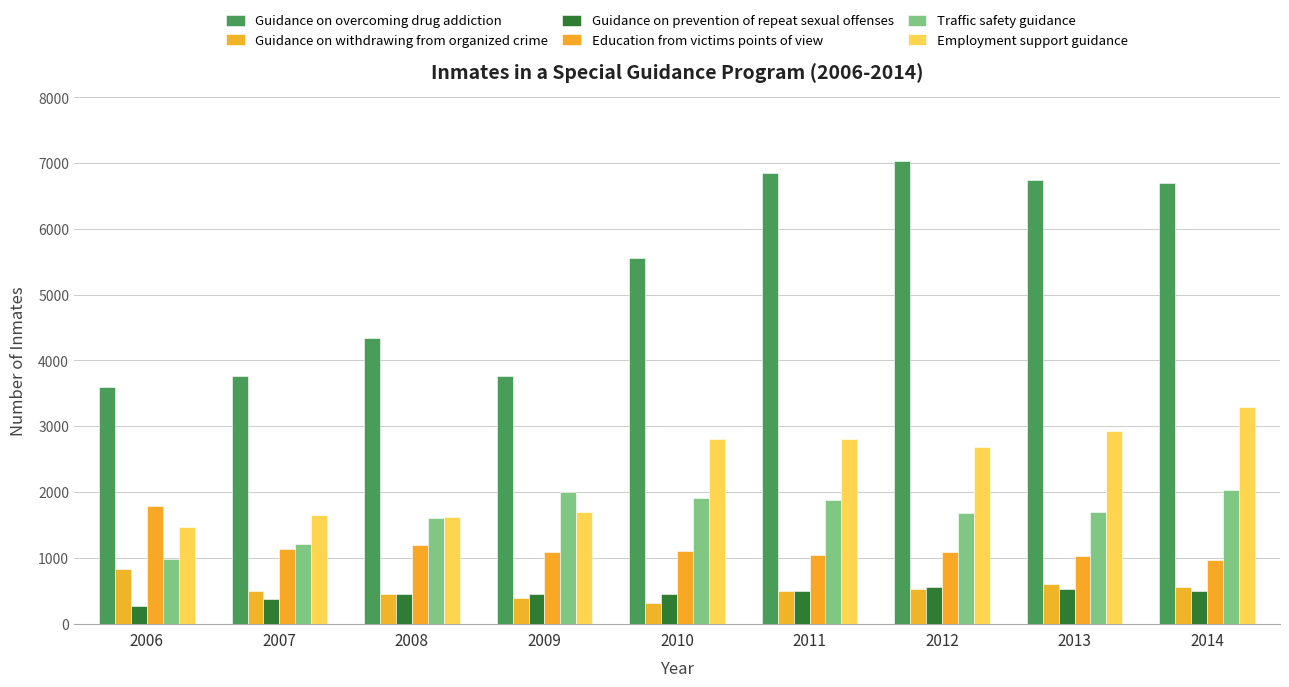

The value of Education from victims points of view at 2011 is 1487. True or false?

False